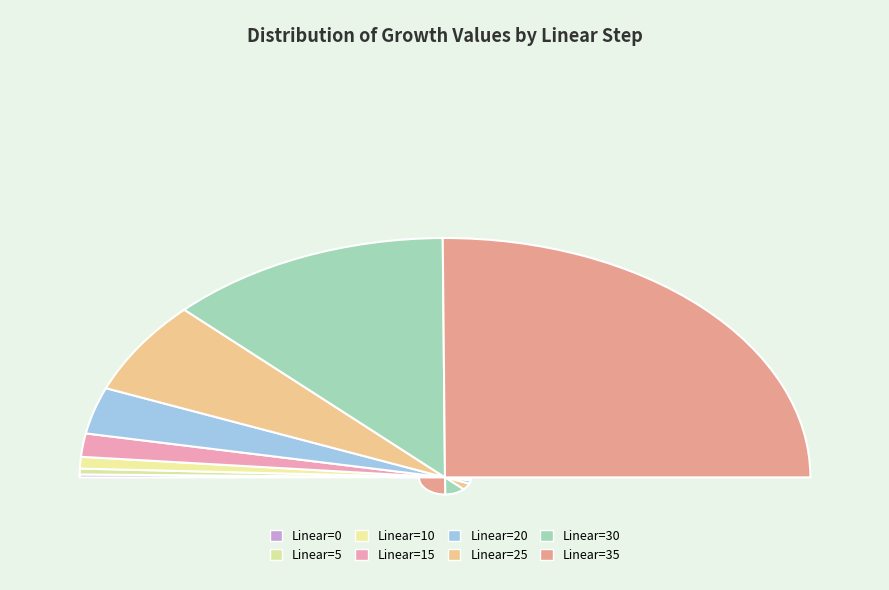

Count the number of slices in the pie.

8